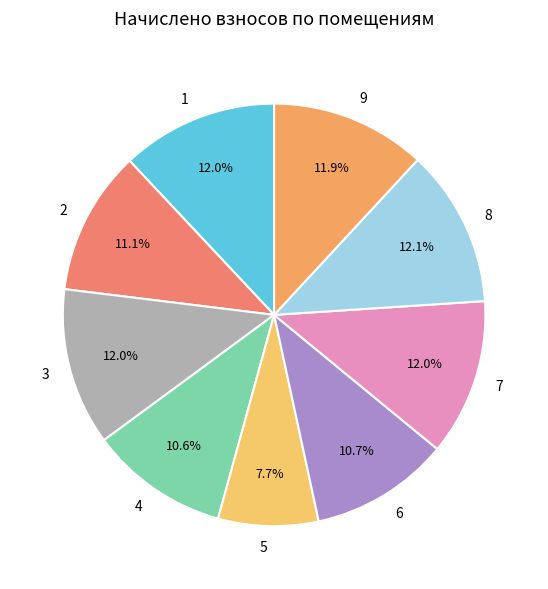

Count the number of slices in the pie.

9